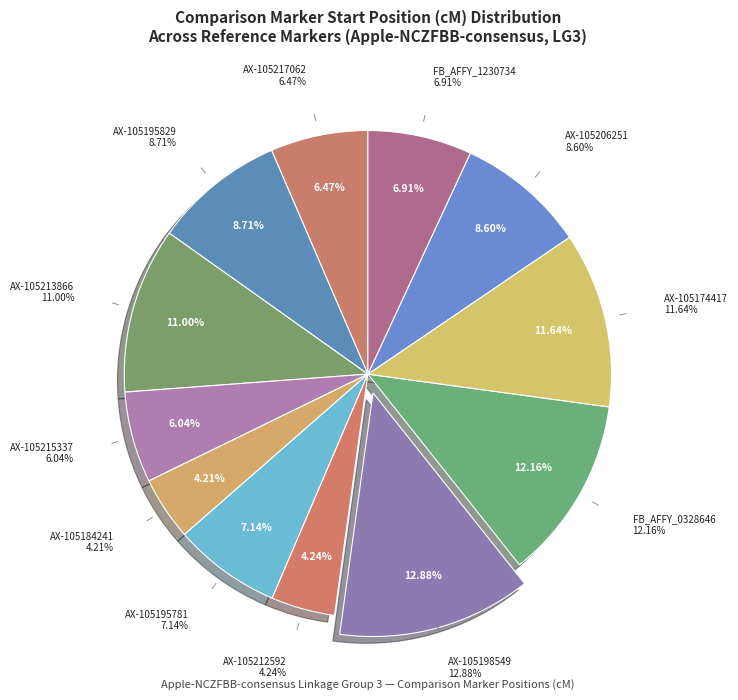

To the nearest percent, what portion does AX-105213866 represent?

11%